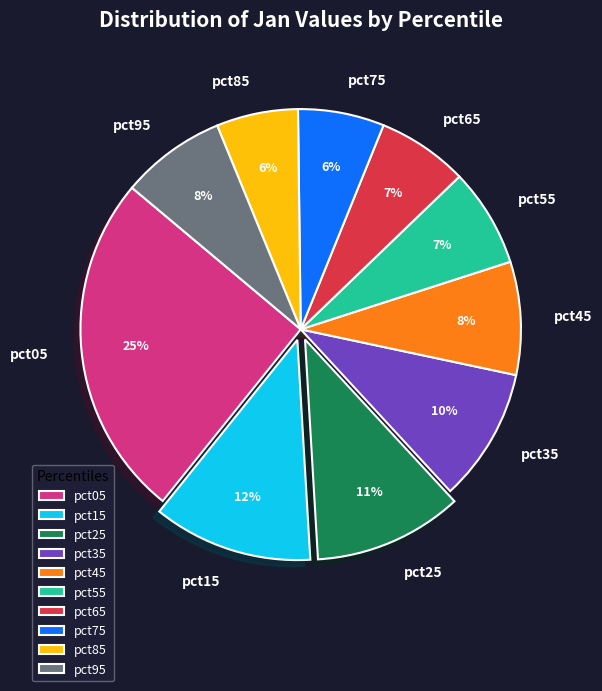

How many segments does this pie chart have?

10